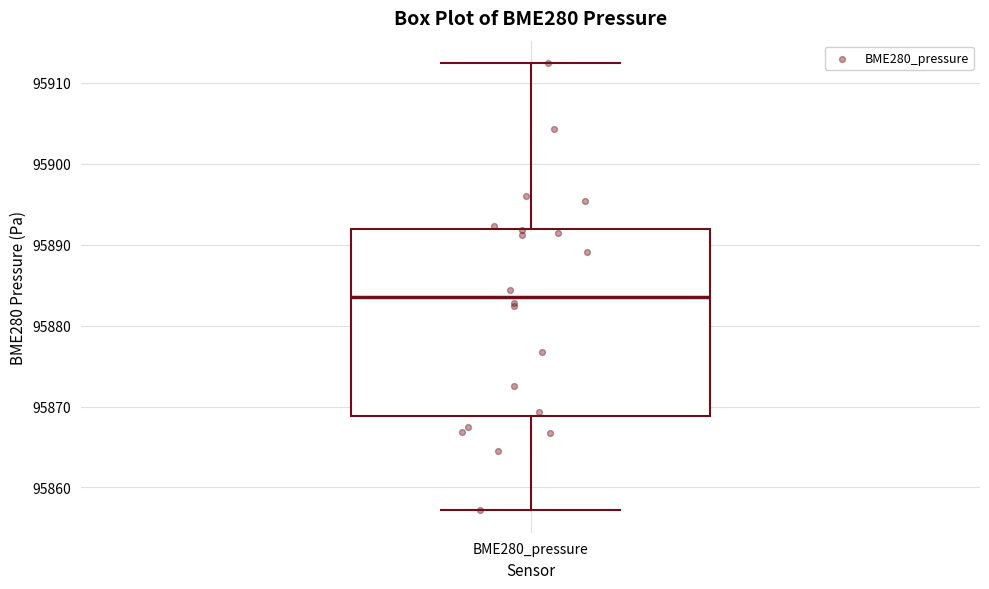

Where is the lower edge of the box for BME280_pressure on the y-axis? The values are not printed on the chart, so give them approximately, as read against the axis.

95869